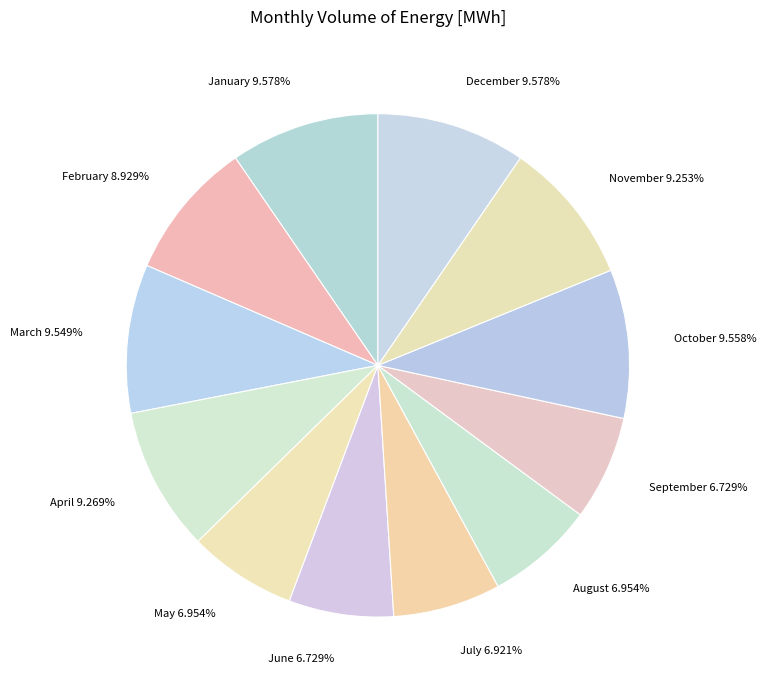

What percentage is the December slice, to the nearest percent?

10%